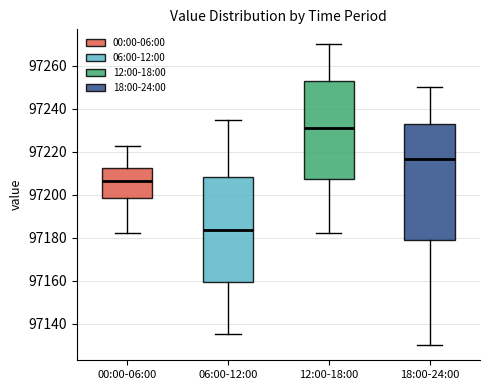

Reading left to right, transcribe this box plot: for each box, give where its median line is, the range the box spans, and where its two whiskers end, as read against the y-axis. The values are not printed on the chart, so give them approximately, as read against the axis.

00:00-06:00: median 97206, box 97198 to 97212, whiskers 97182 to 97222
06:00-12:00: median 97184, box 97160 to 97208, whiskers 97136 to 97236
12:00-18:00: median 97232, box 97208 to 97252, whiskers 97182 to 97270
18:00-24:00: median 97216, box 97178 to 97232, whiskers 97130 to 97250